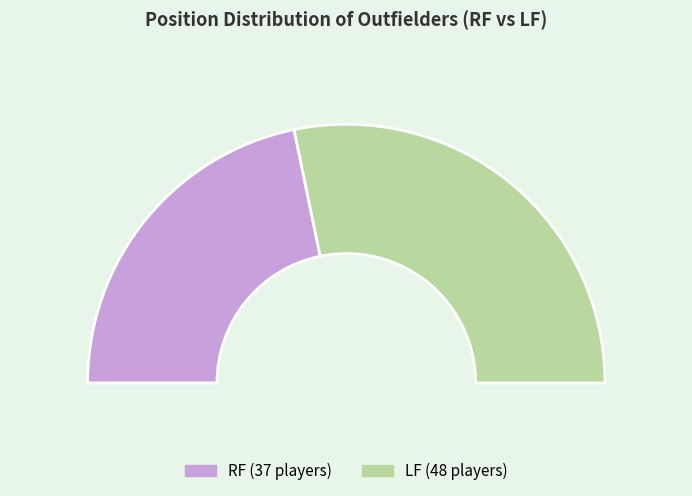

To the nearest percent, what is the combined percentage of RF and LF?

100%